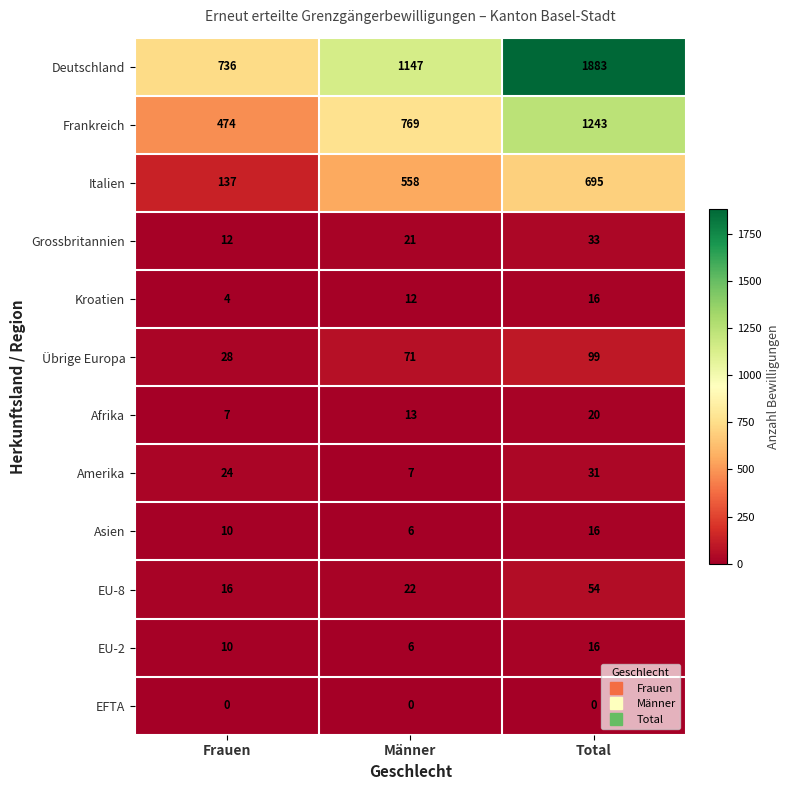

At which label is Kroatien closest to 10?

Männer